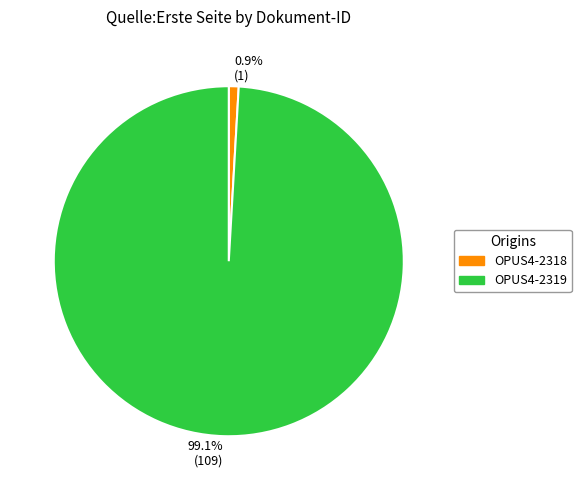

Which slice represents more than half of the pie?

99.1% (109)